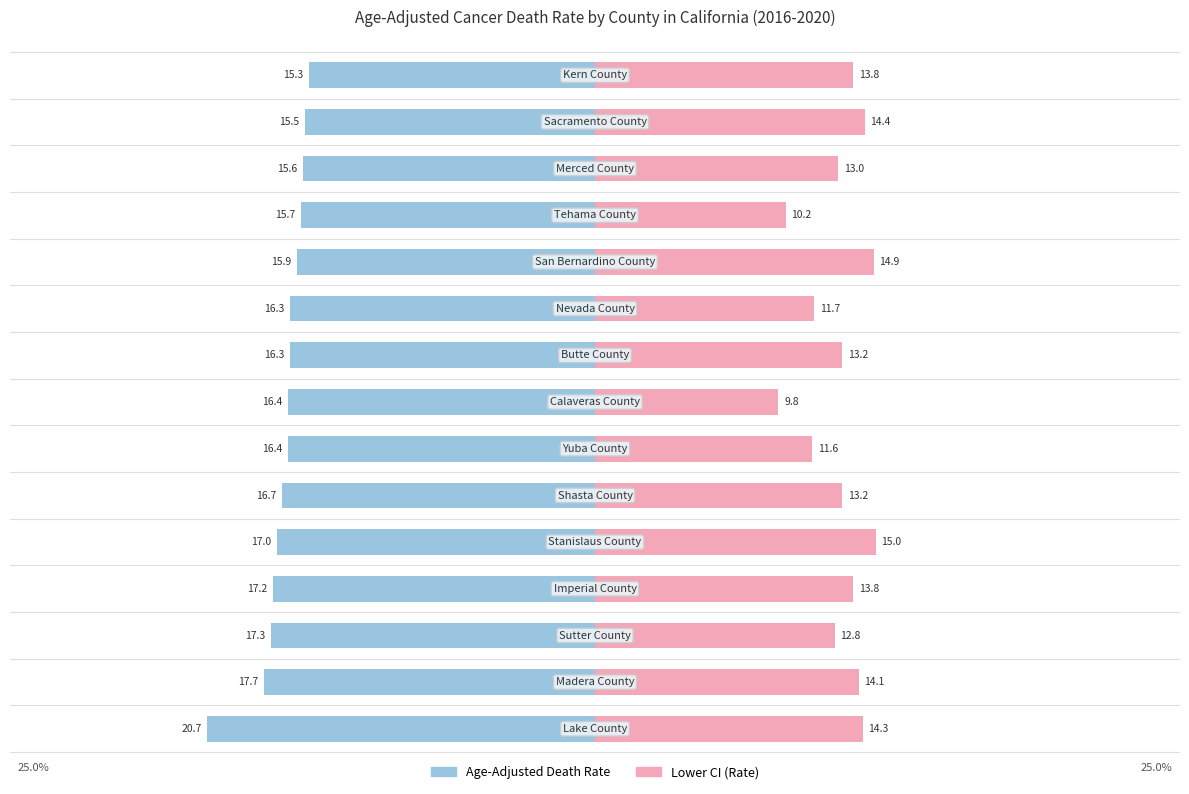

How many data points in Lower CI (Rate) are less than 13?

5